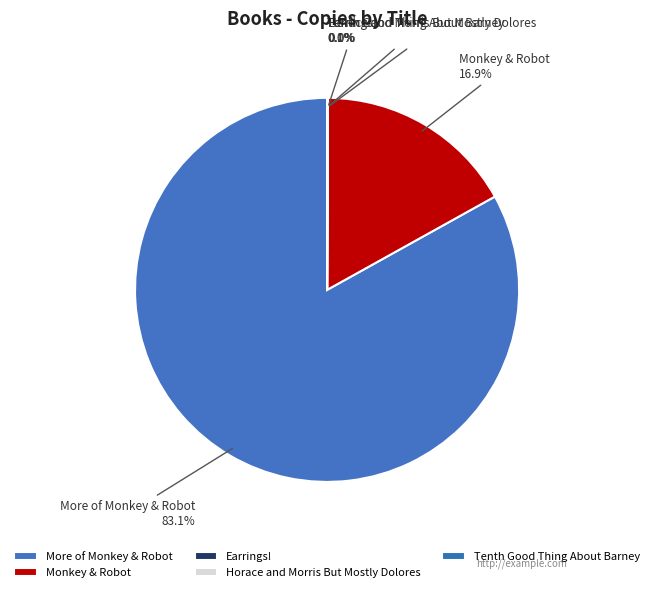

True or false: Monkey & Robot accounts for 17% of the total.

True